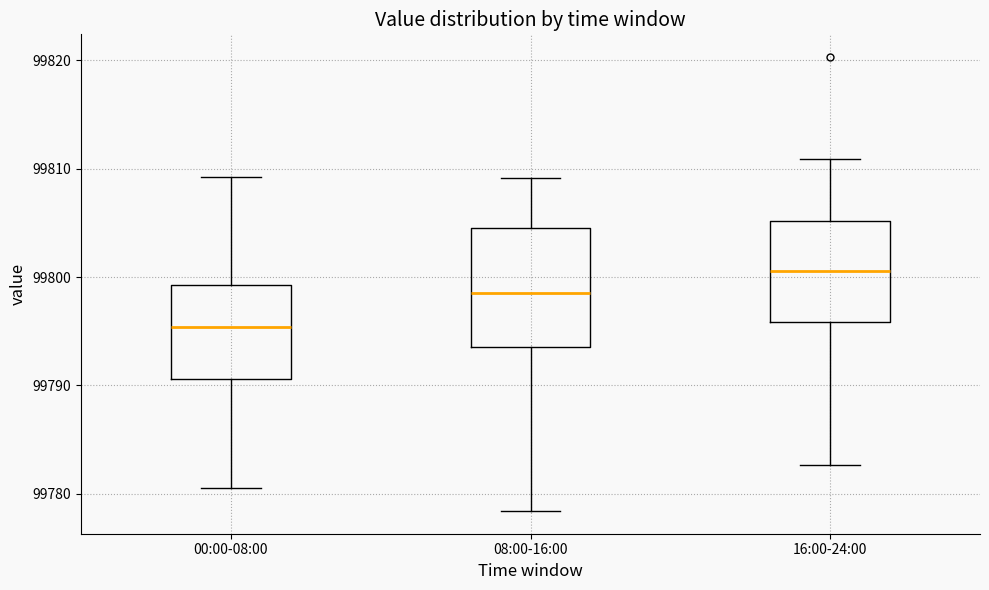

Where is the lower edge of the box for 08:00-16:00 on the y-axis? The values are not printed on the chart, so give them approximately, as read against the axis.

99794